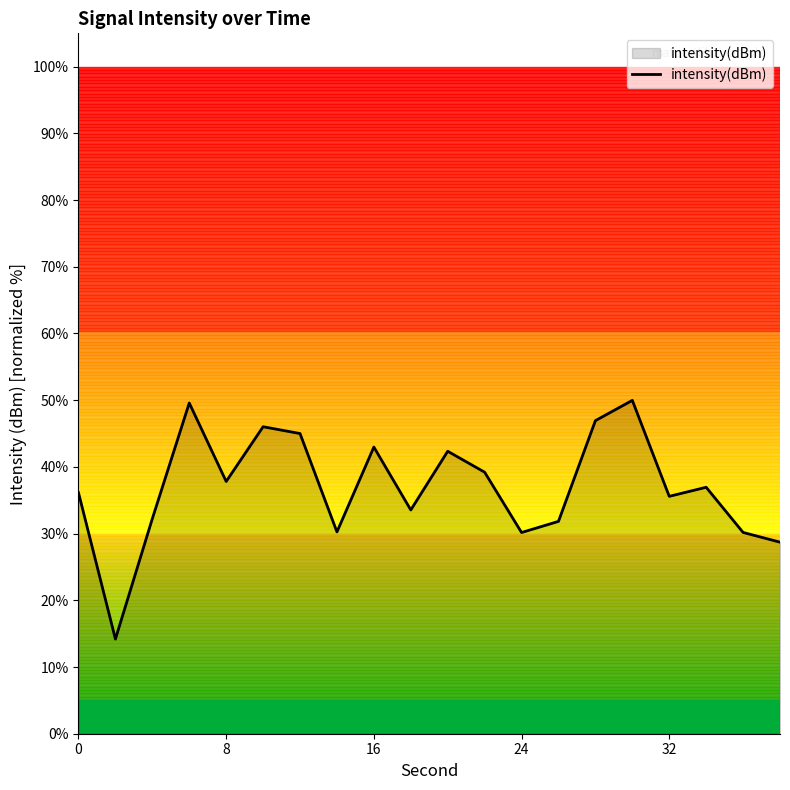

What is the difference between the maximum and minimum values?

35.8